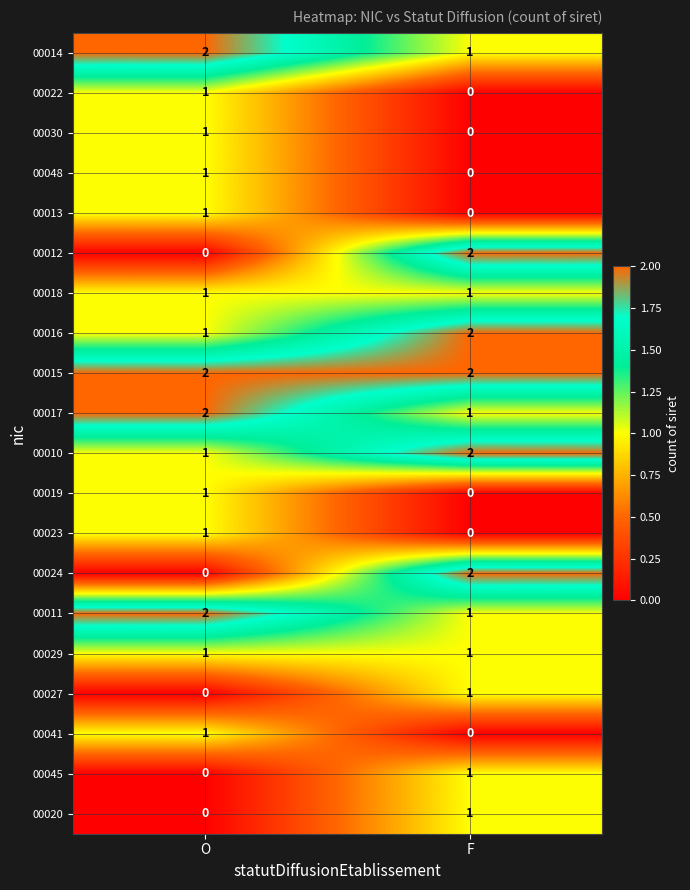

The 00029 series shows 1 at O. True or false?

True